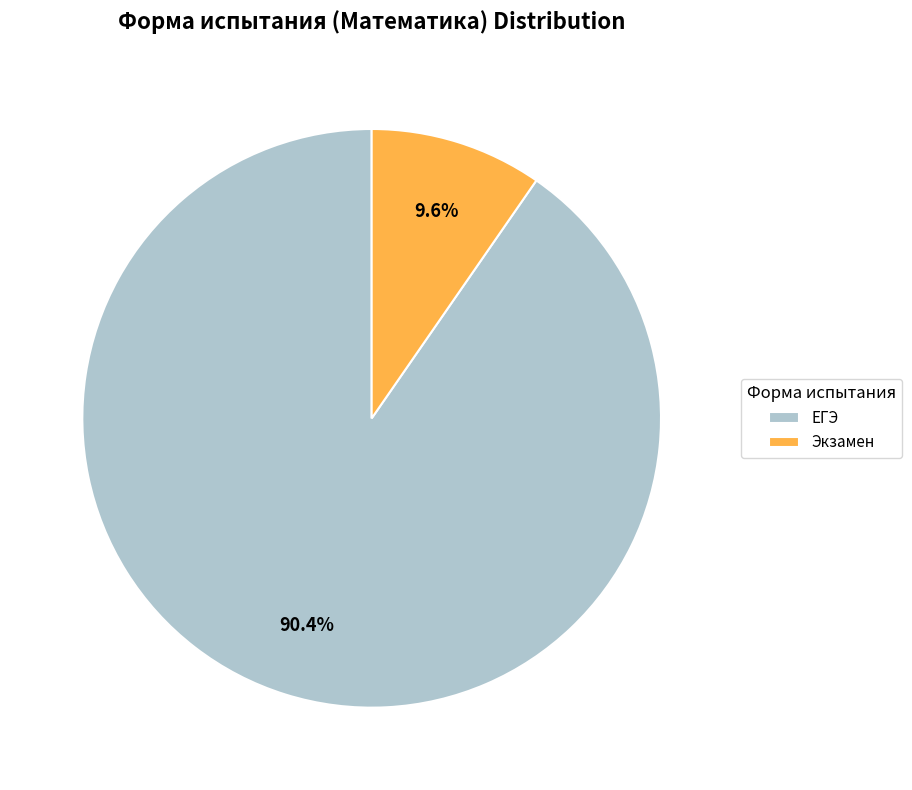

To the nearest percent, what is the average slice percentage?

50%